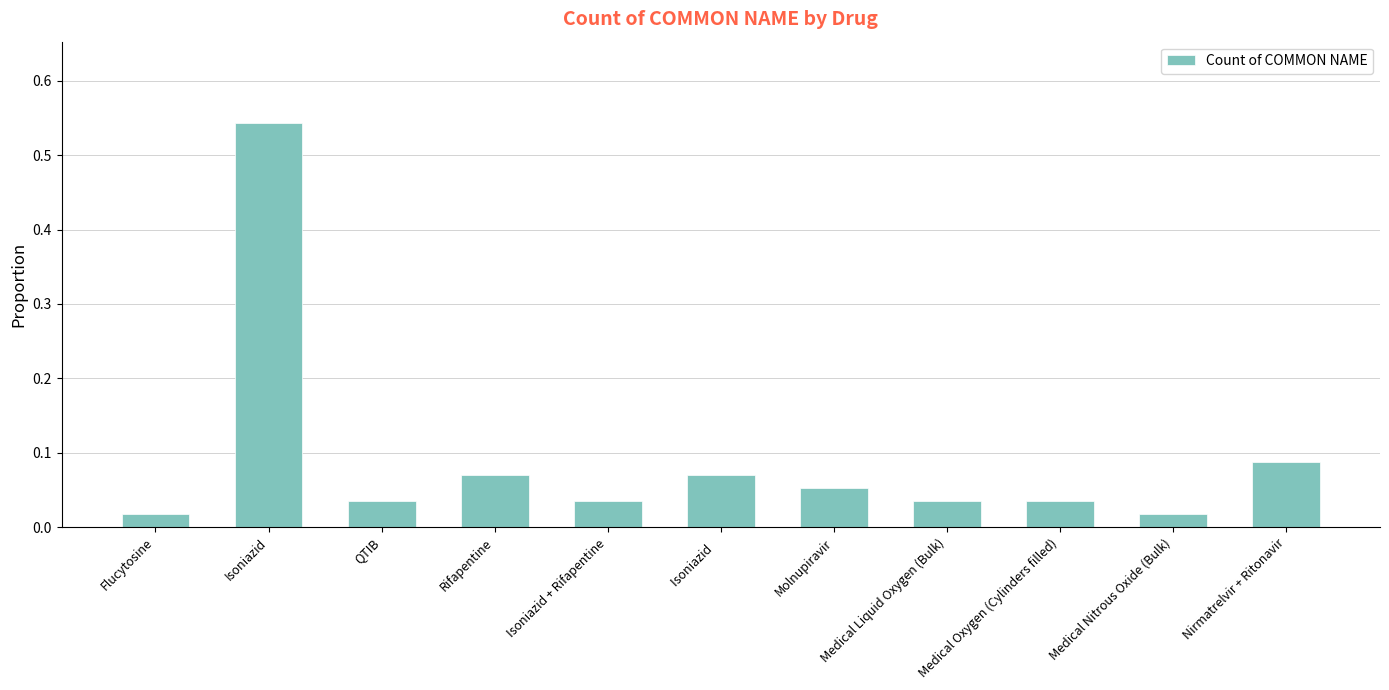

Between Isoniazid    and Nirmatrelvir + Ritonavir, which is larger?

Nirmatrelvir + Ritonavir